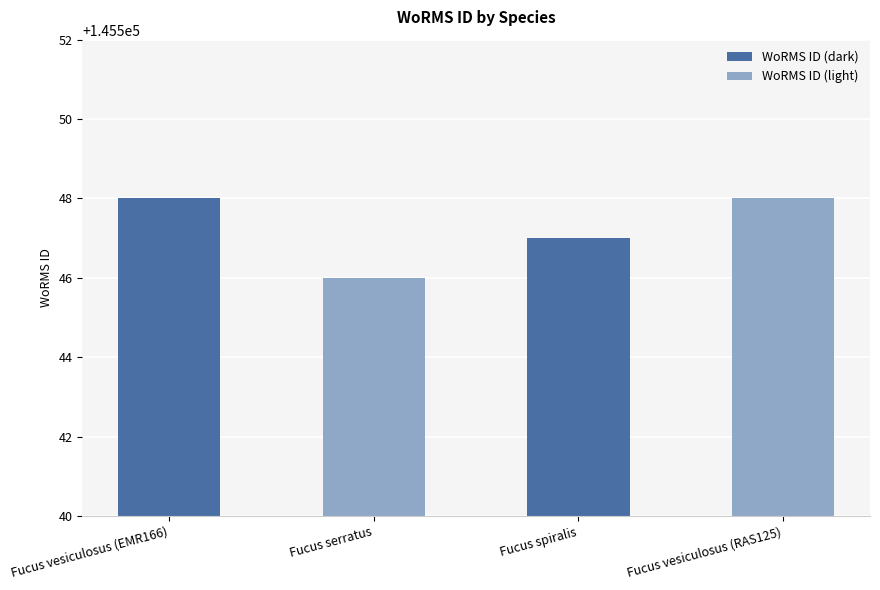

What is the label of the 3rd bar from the left?

Fucus spiralis